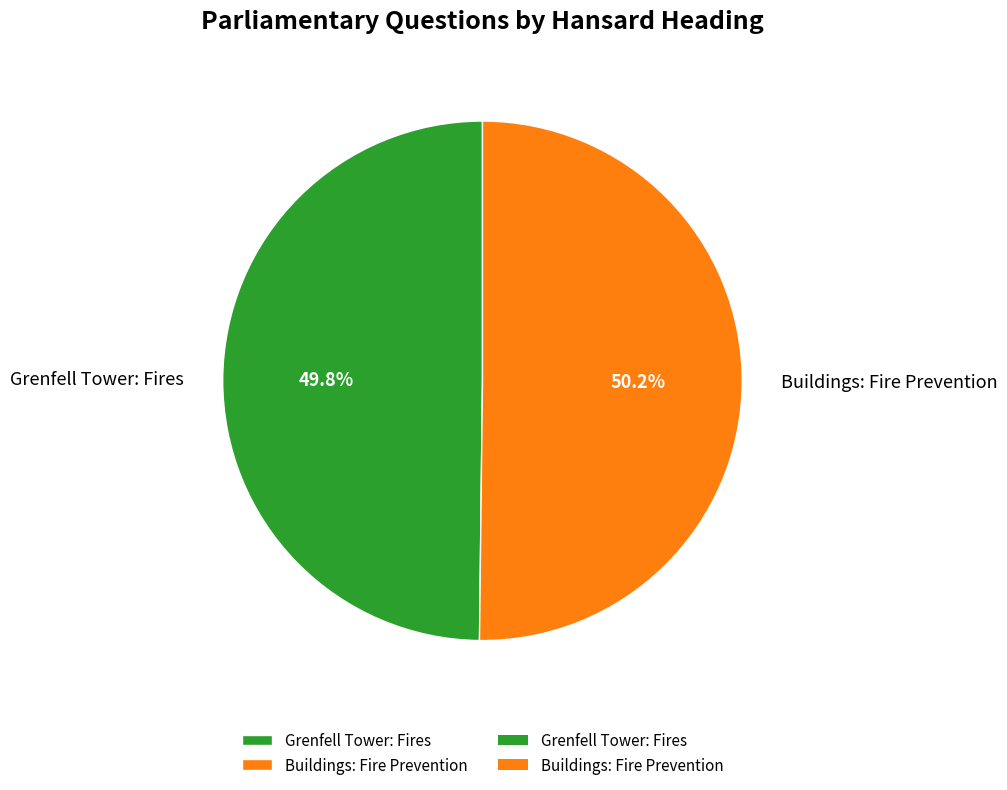

What is the ratio of the value at Grenfell Tower: Fires to the value at Buildings: Fire Prevention?

1.0